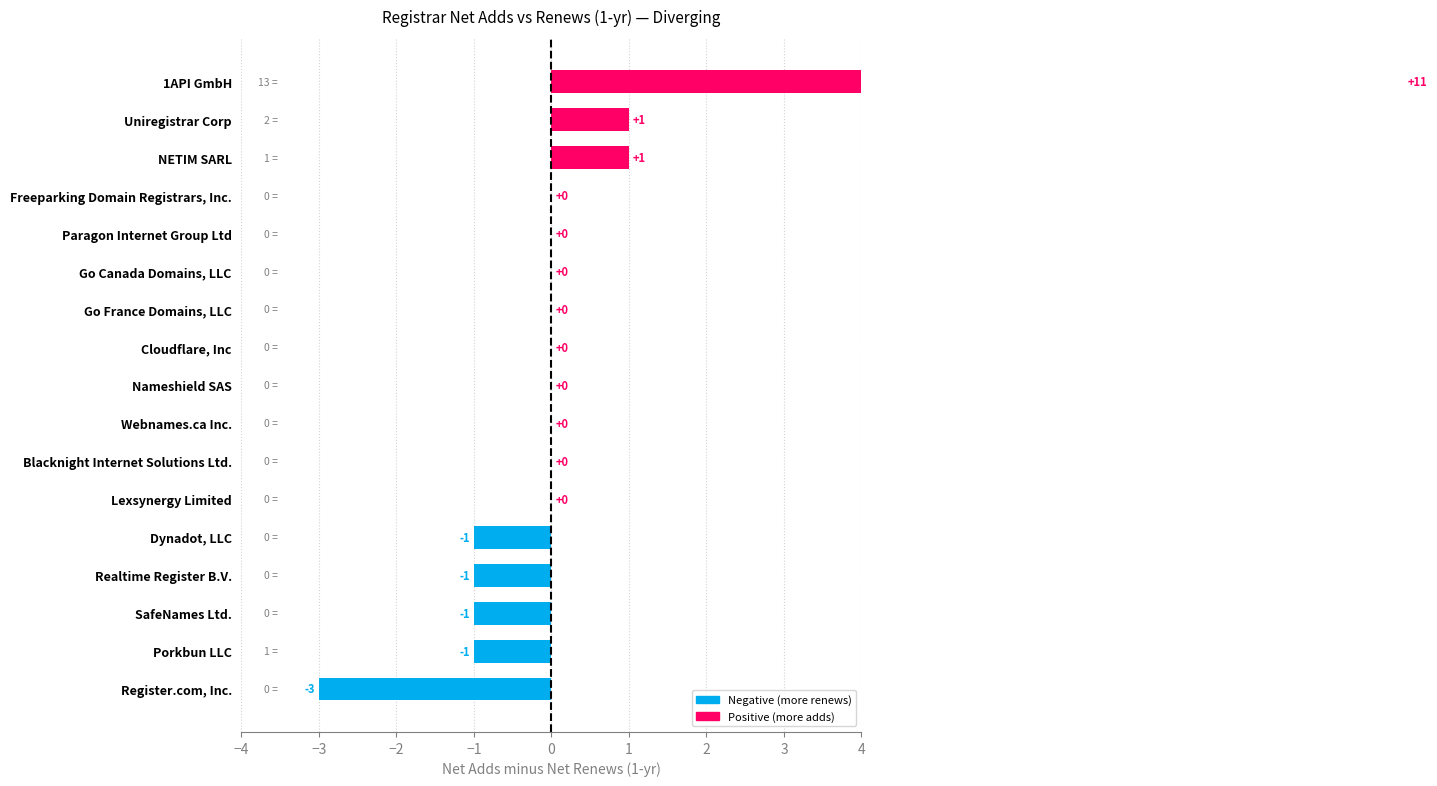

How many series are shown in this chart?

1